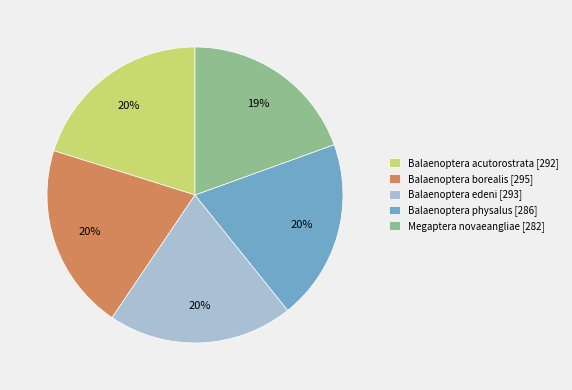

How many segments does this pie chart have?

5